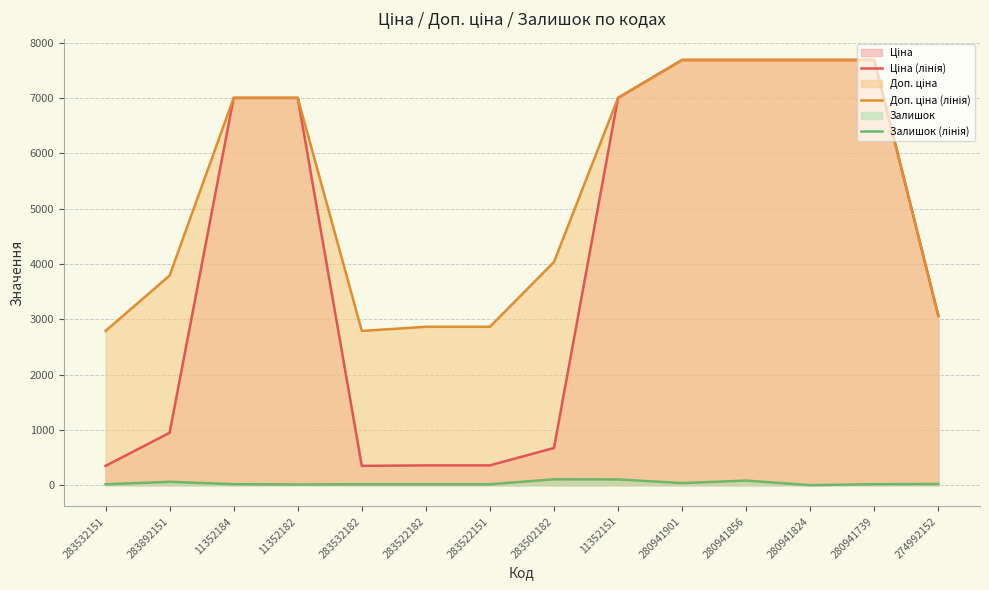

Which series has the largest total across all categories?

Доп. ціна (лінія)